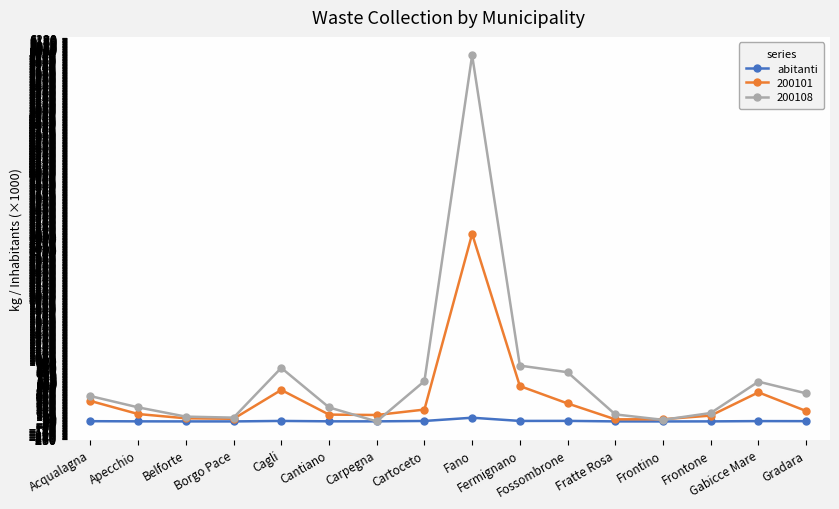

True or false: 200101 has more than 1 interior local peaks.

True